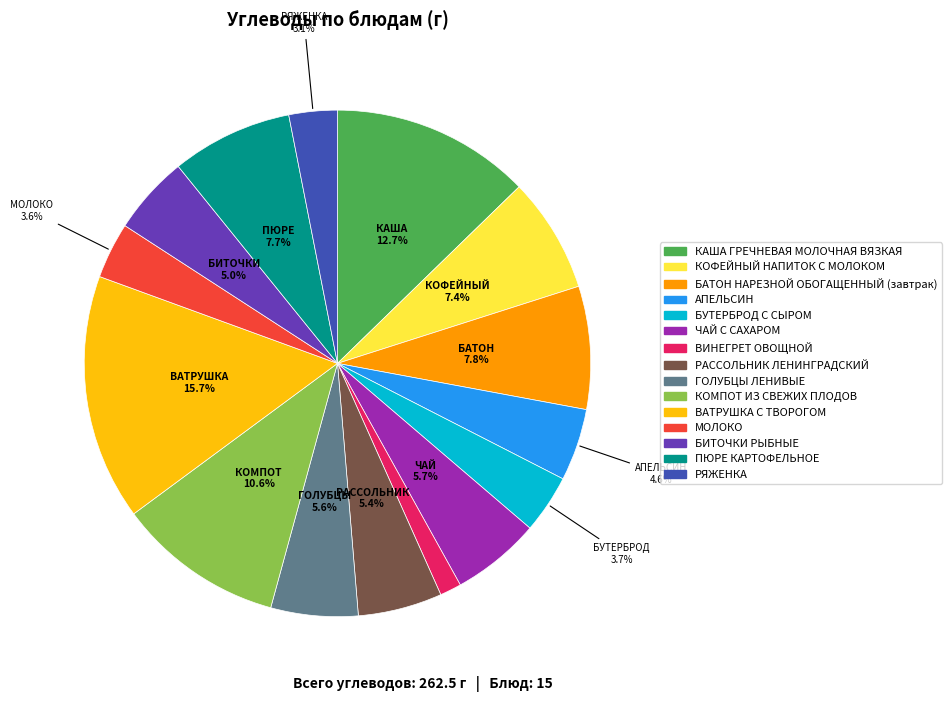

Count the number of slices in the pie.

15